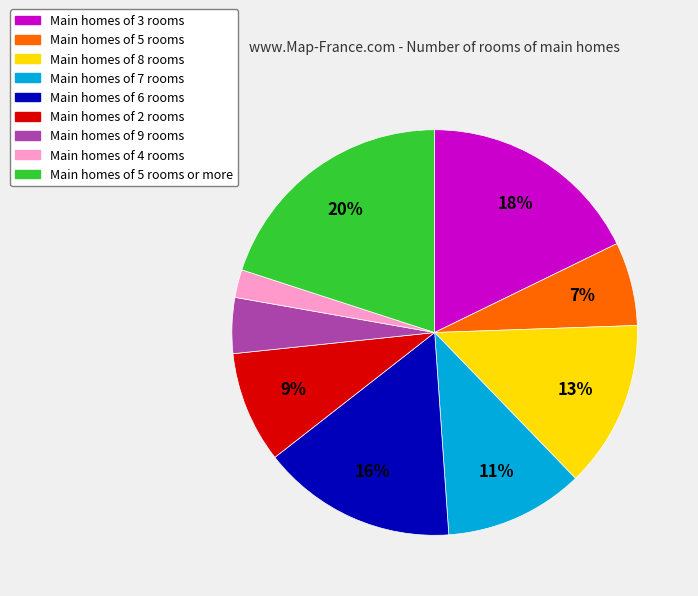

Count the number of slices in the pie.

9